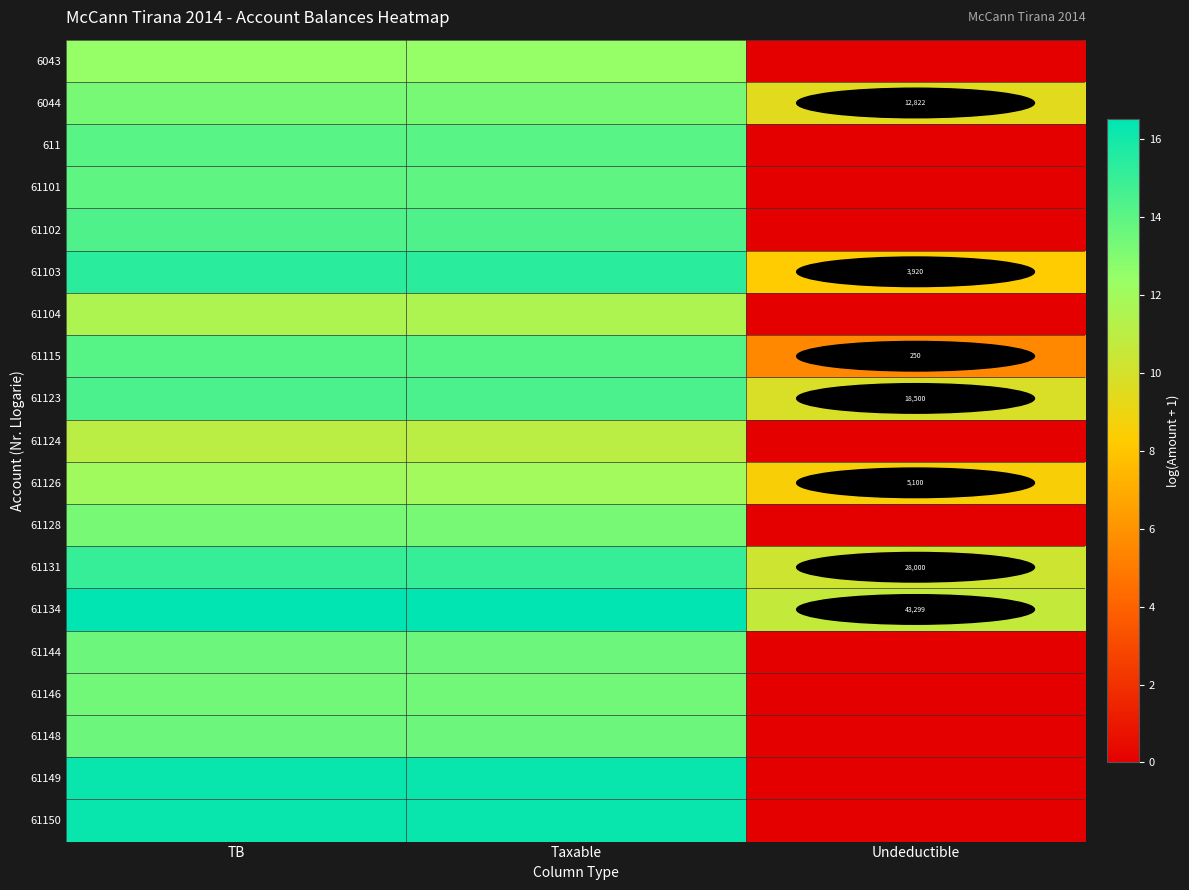

What is the total value across all series at Taxable?

264.6